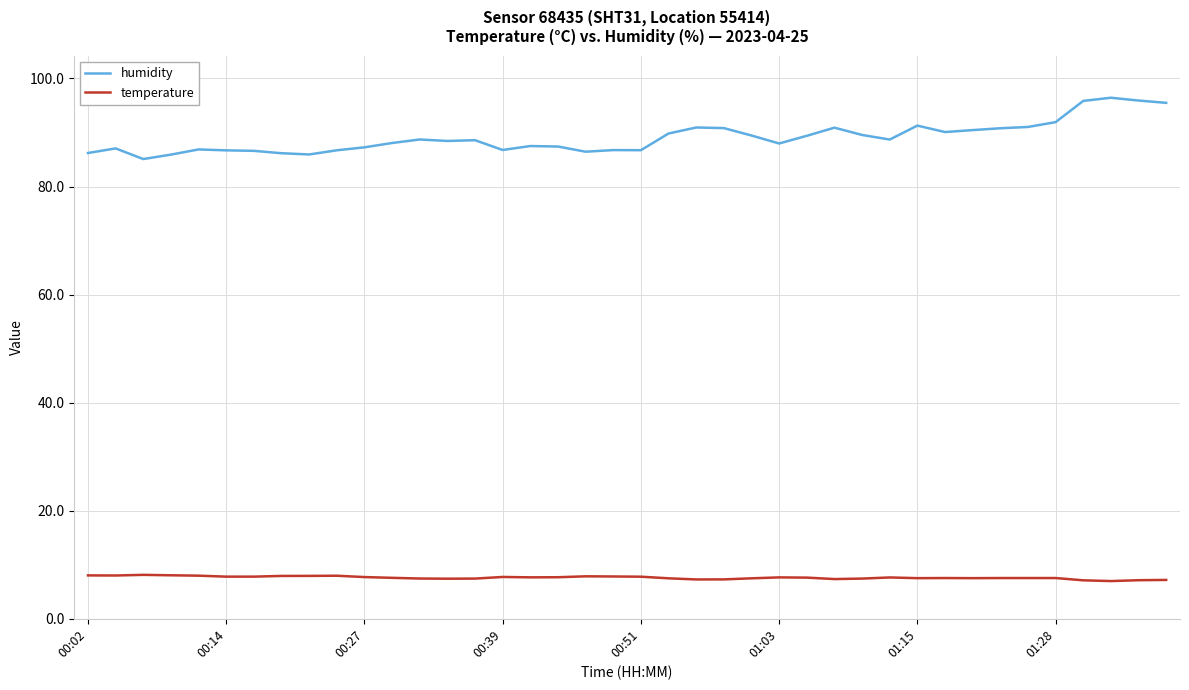

Rank the series by their maximum value, from highest to lowest.

humidity, temperature